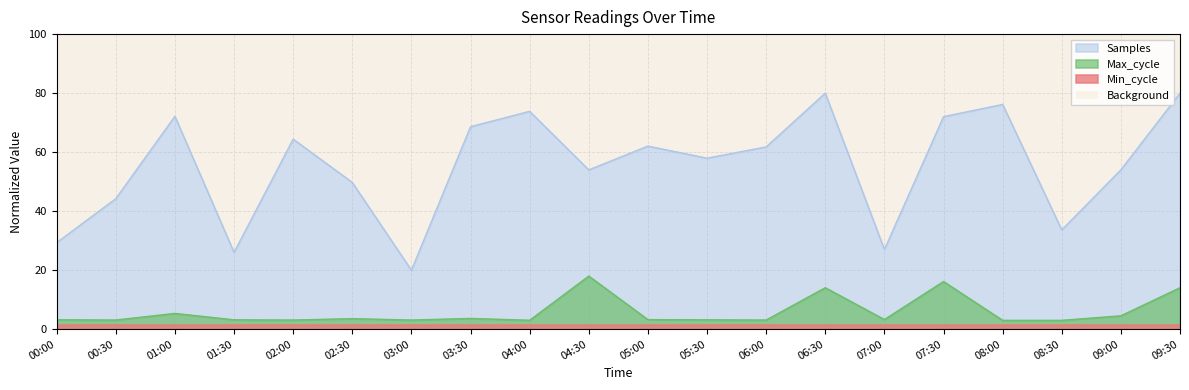

What is the label of the 9th point from the right?

05:30